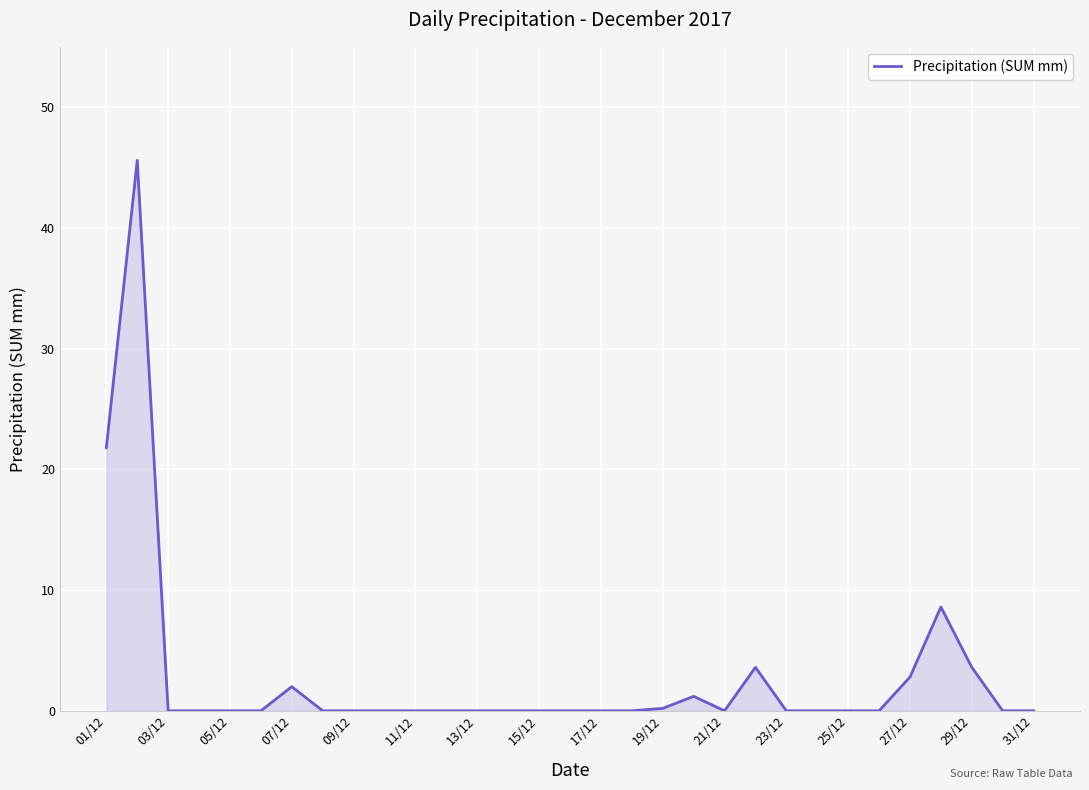

What is the difference between the maximum and minimum values?

45.6